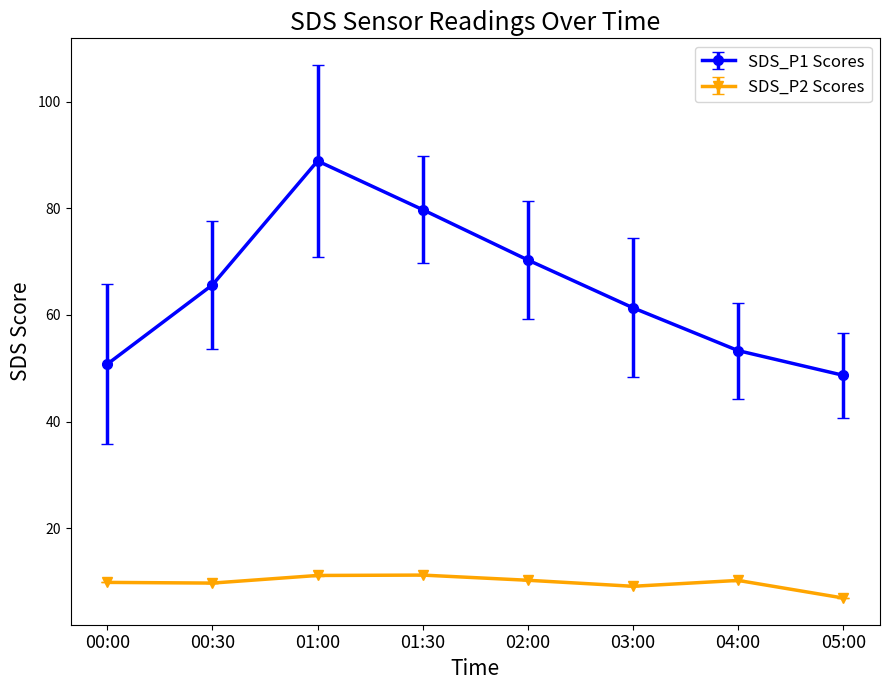

What is the sum of the SDS_P1 Scores values at 01:30 and 05:00?

128.4